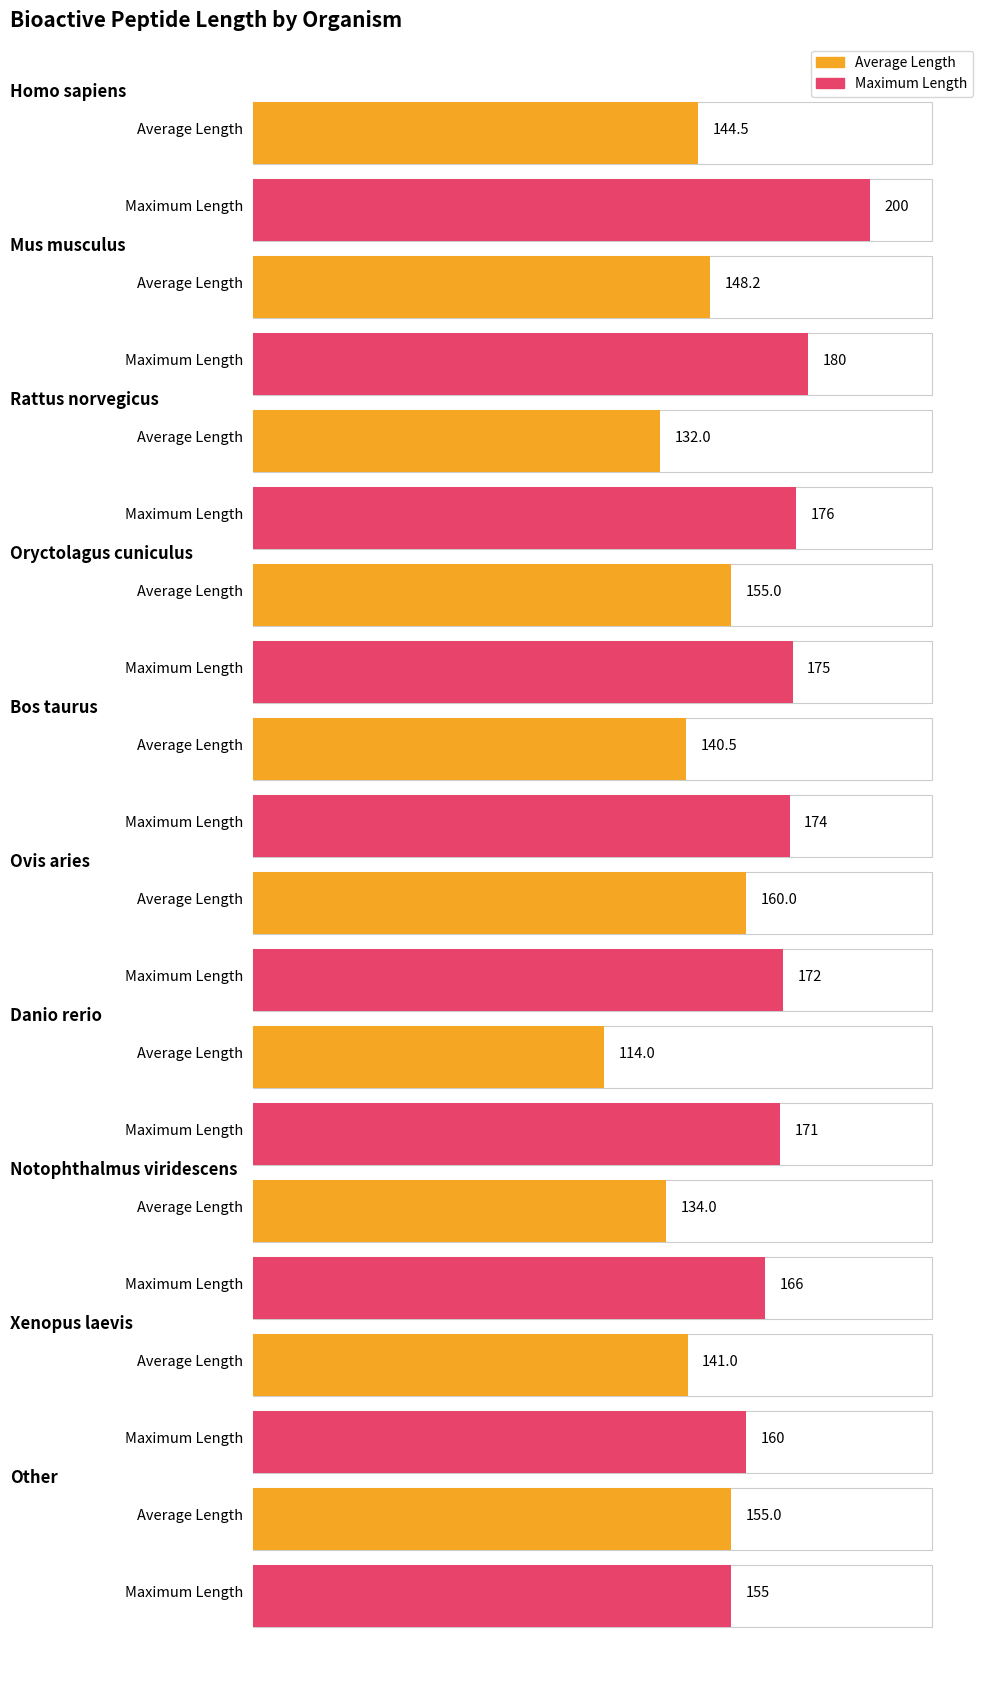

What is the label of the 4th bar from the right?

Danio rerio